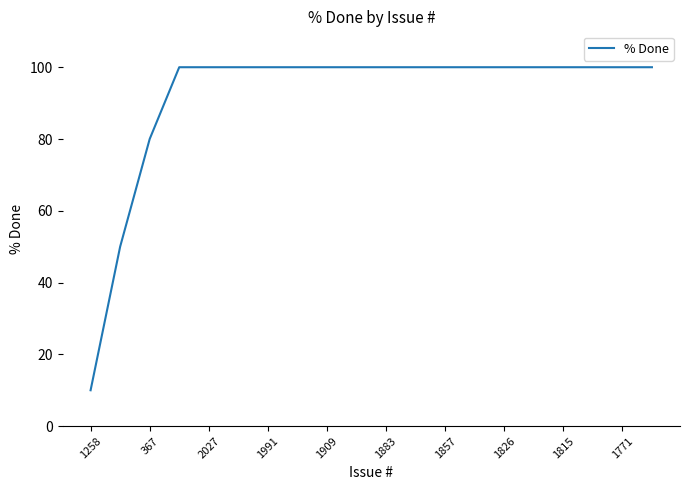

What is the greatest value displayed?

100